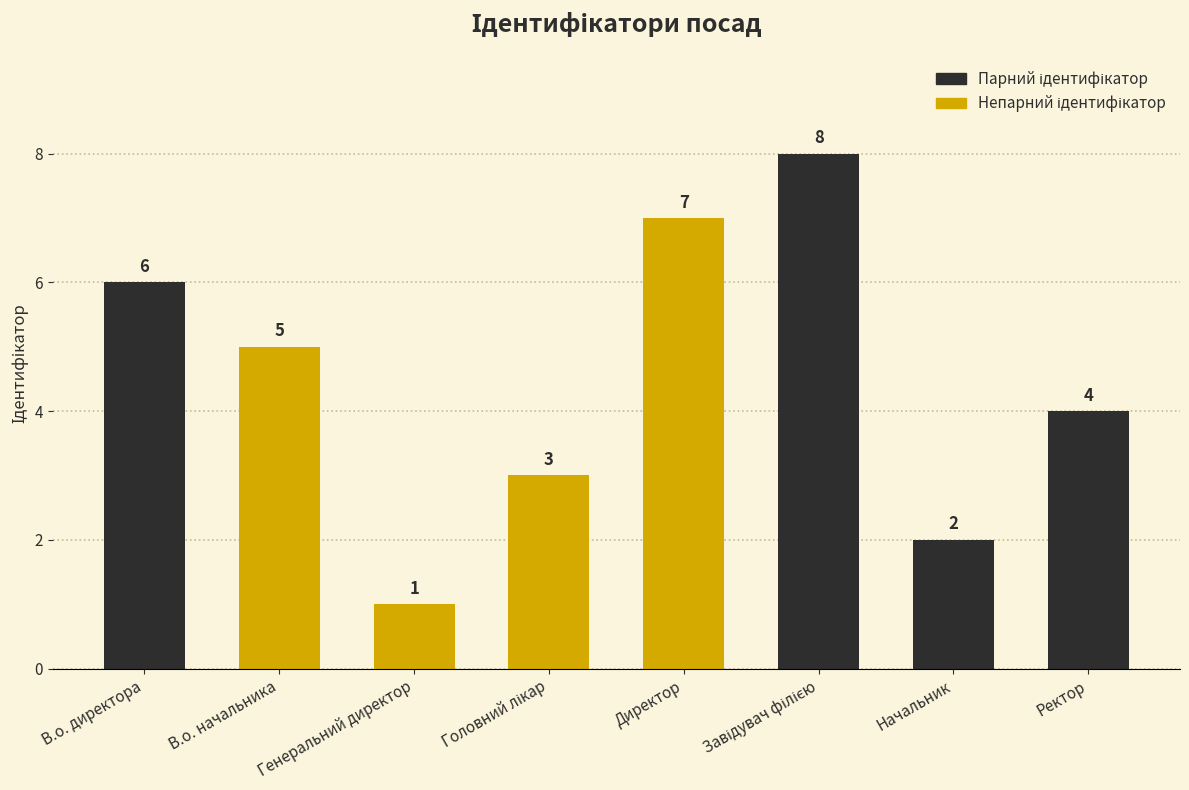

The chart shows a value of 7 at Директор. True or false?

True